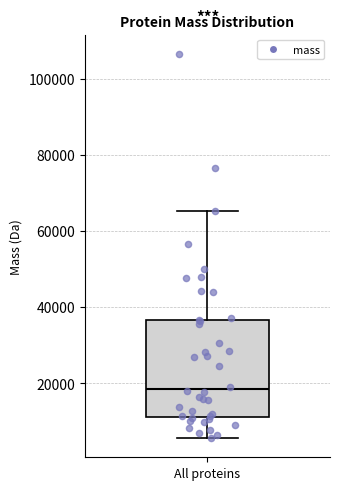

Where does the median line of the box for All proteins sit on the y-axis? The values are not printed on the chart, so give them approximately, as read against the axis.

18000